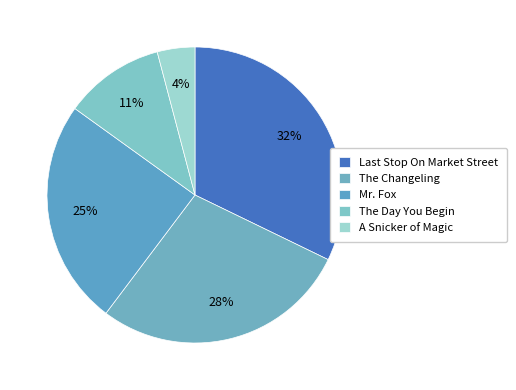

To the nearest percent, what is the average slice percentage?

20%